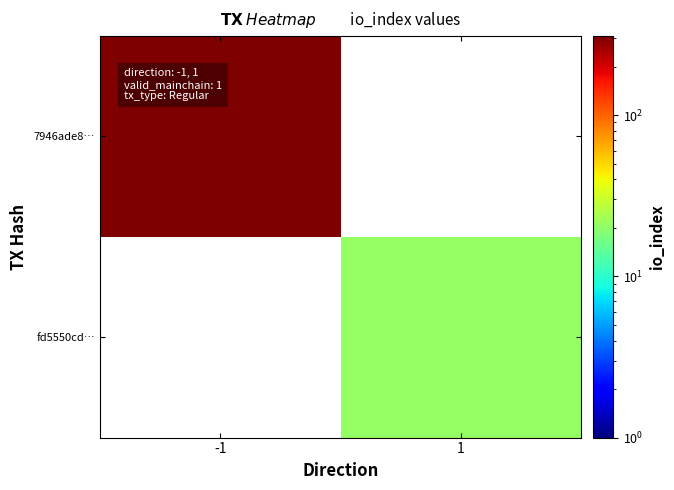

List the series in order of their overall mean, lowest first.

7946ade8…, fd5550cd…